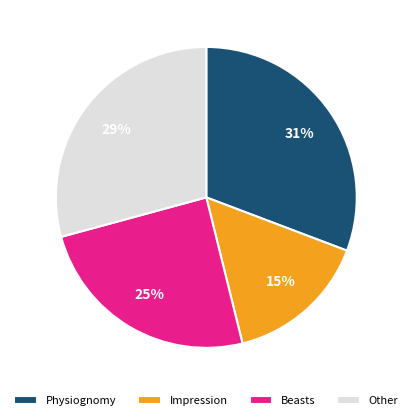

To the nearest percent, what portion does Other represent?

29%